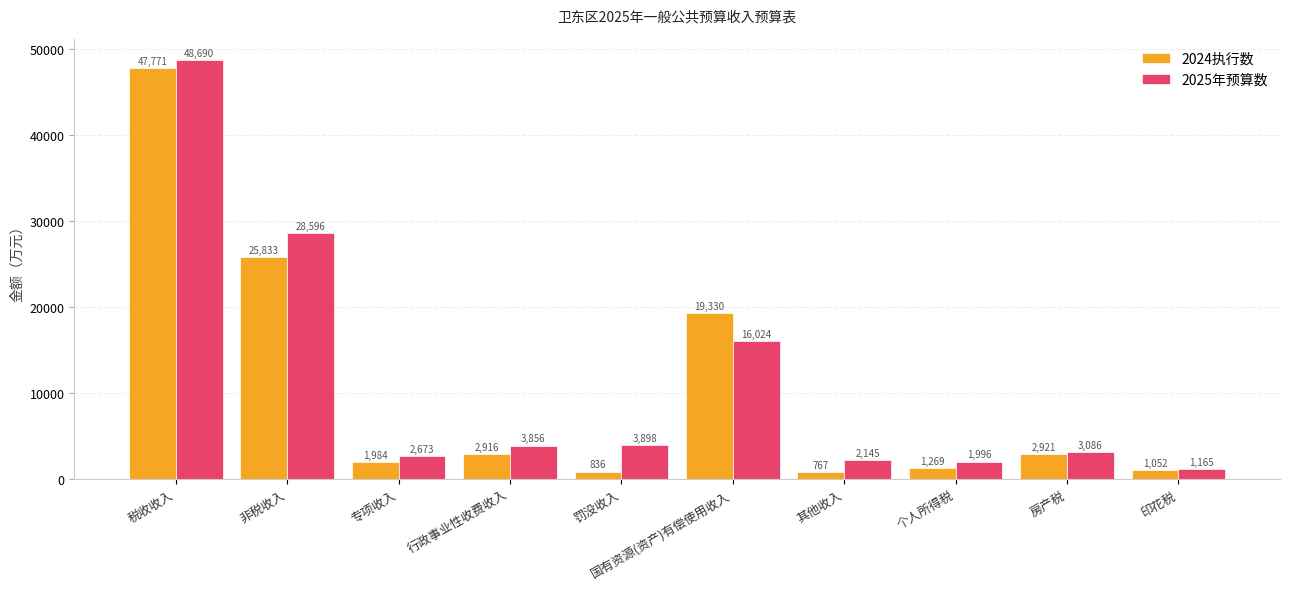

Does the chart contain any negative values?

No